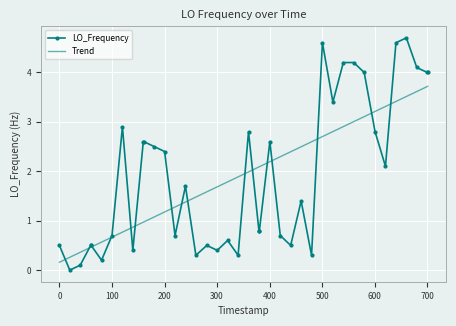

What is the sum of all LO_Frequency values?

77.0